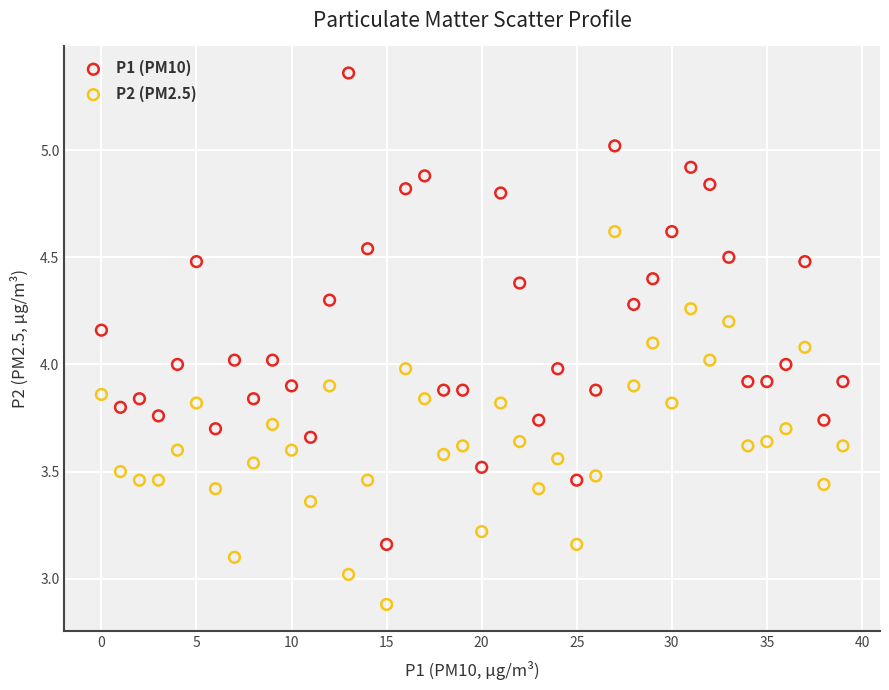

Which series reaches the minimum Y coordinate?

P2 (PM2.5)